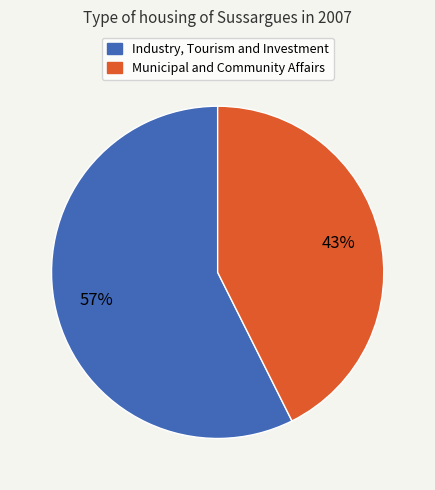

Between Municipal and Community Affairs and Industry, Tourism and Investment, which is larger?

Industry, Tourism and Investment